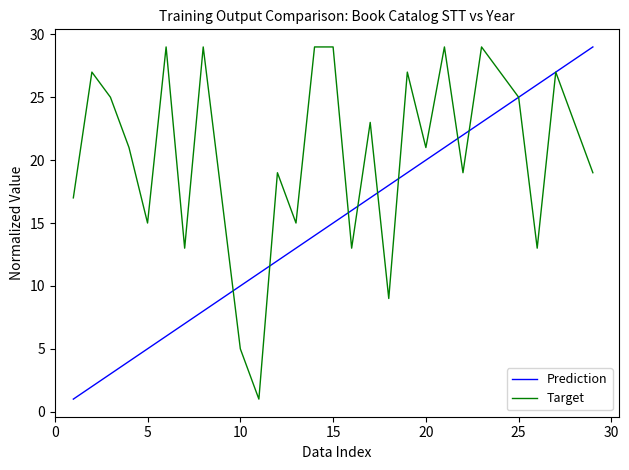

What is the average value of the Target series?

21